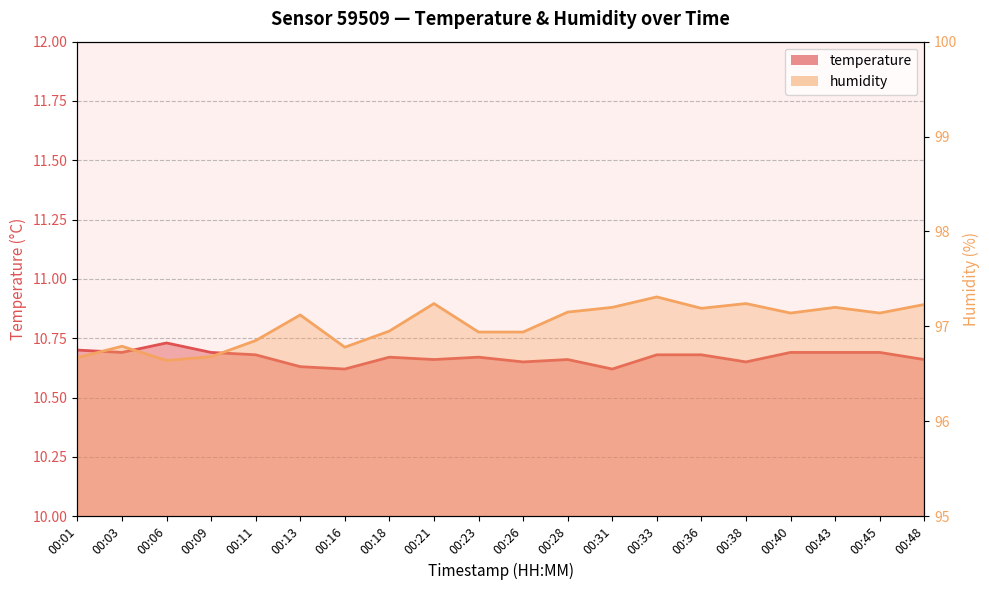

Between 00:13 and 00:36, which is larger?

00:36